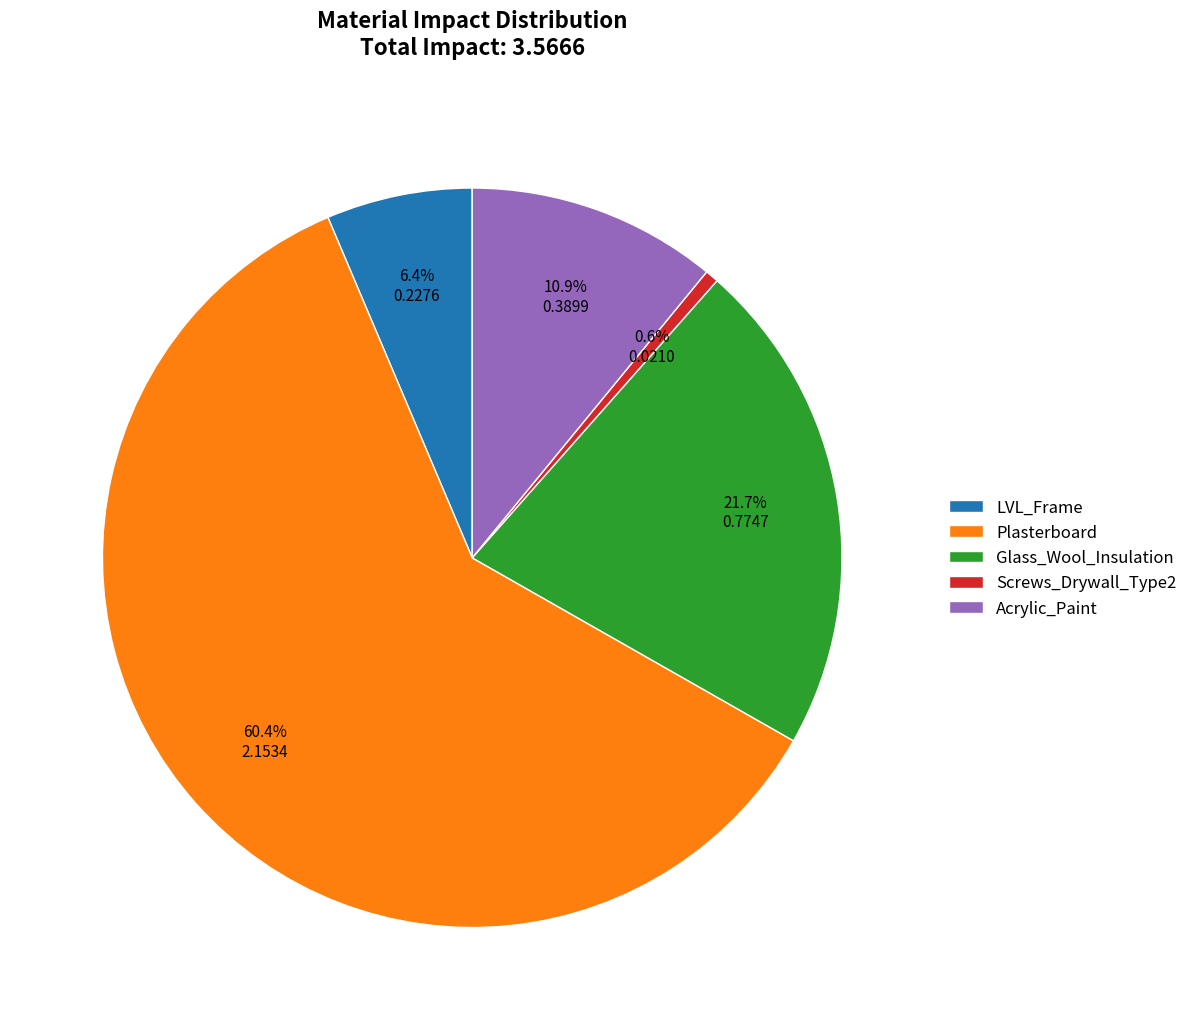

What is the largest slice in the pie chart?

Plasterboard